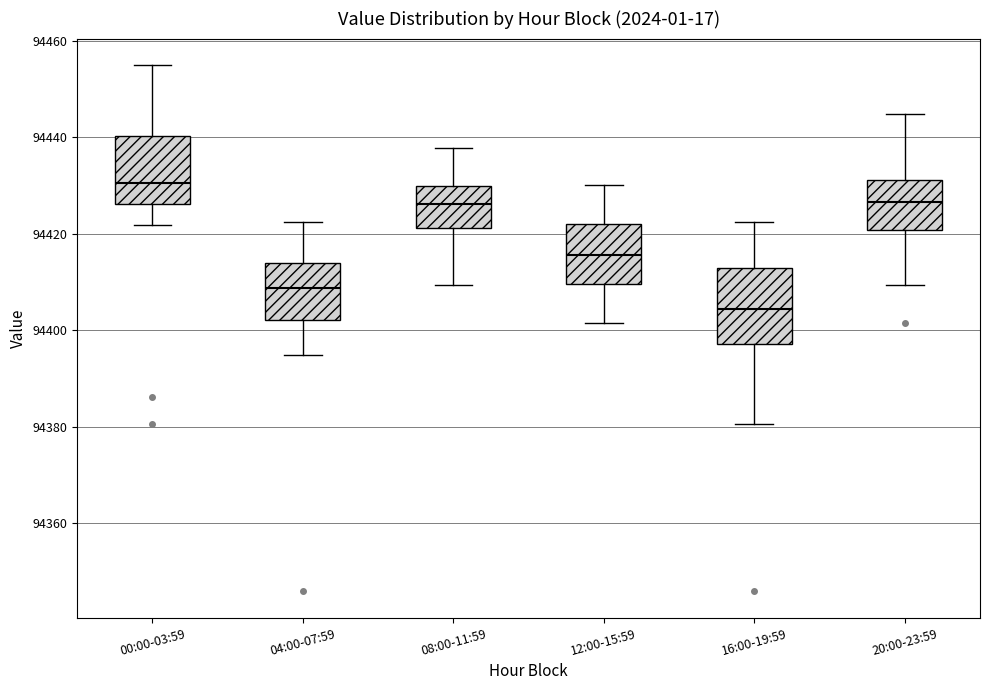

Which box's median line is the lowest?

16:00-19:59